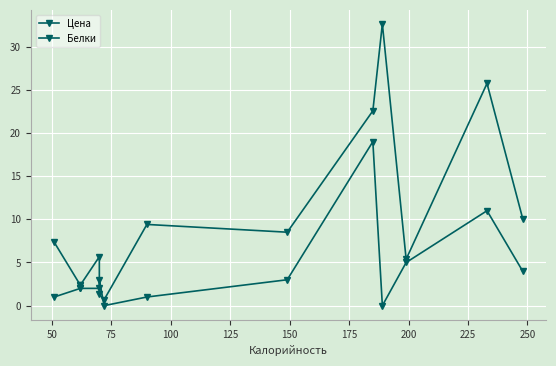

How many values in the Цена series are below 7?

6